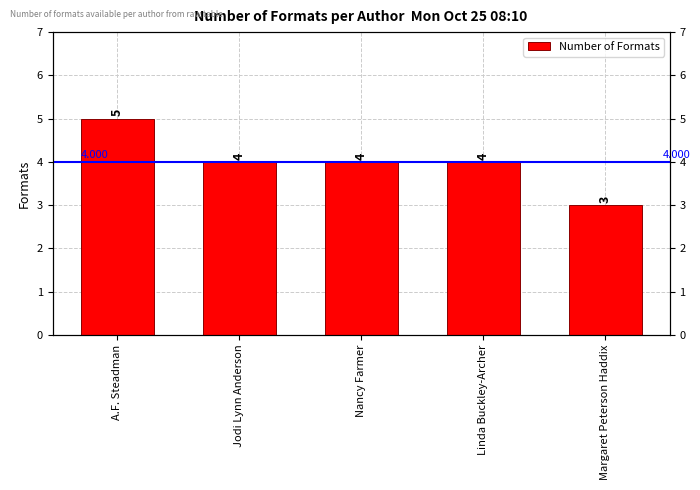

What is the sum of the values at Linda Buckley-Archer and Margaret Peterson Haddix?

7